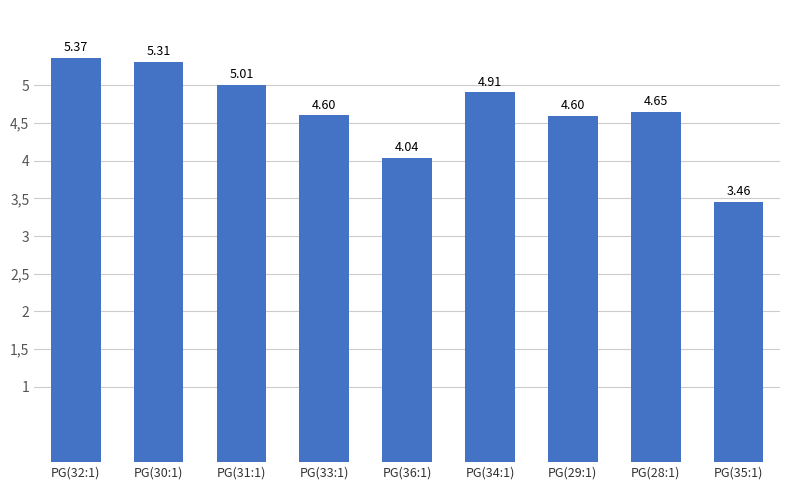

What is the difference between the second highest and minimum values?

1.9